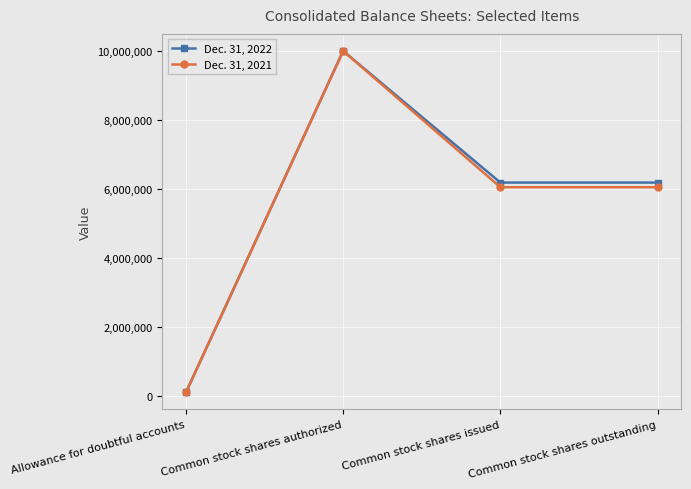

What is the sum of the Dec. 31, 2021 values at Common stock shares issued and Common stock shares outstanding?

12098000